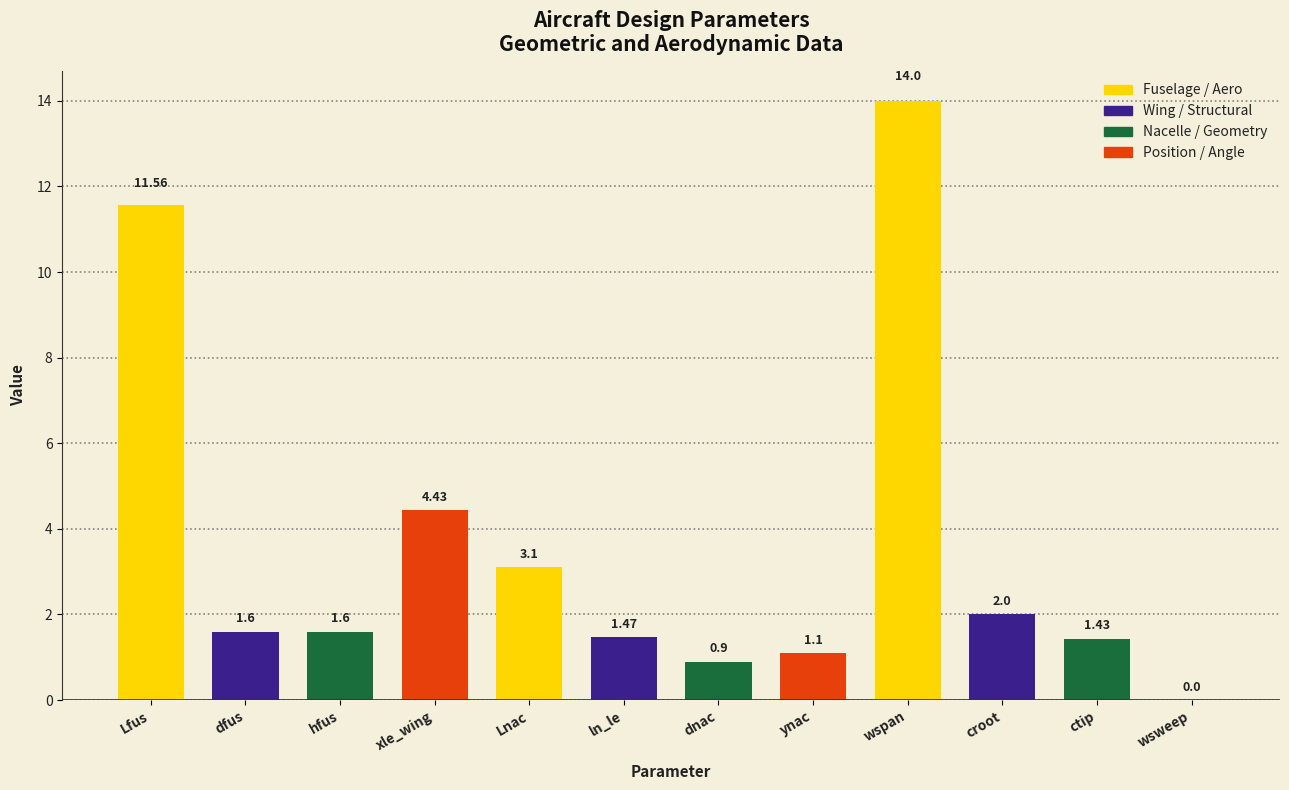

How many categories are shown in the chart?

12